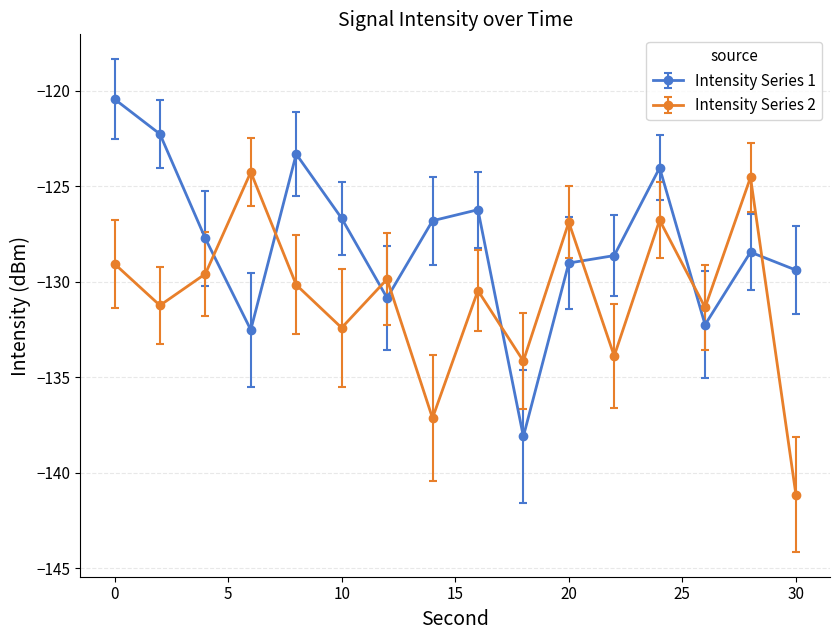

What is the difference between the maximum and second lowest values in the Intensity Series 2 series?

12.9